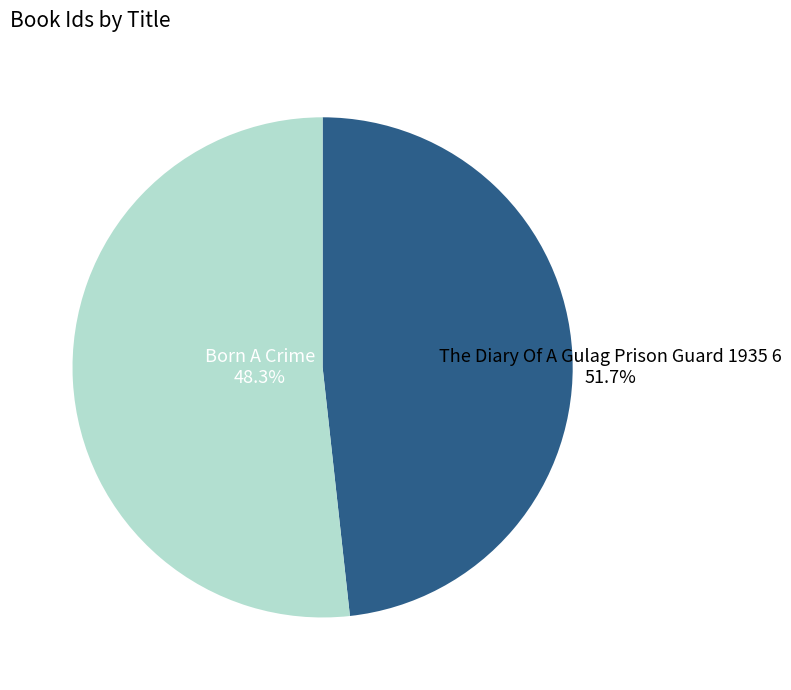

Approximately how many times larger is the value at The Diary Of A Gulag Prison Guard 1935 6 compared to Born A Crime?

1.1